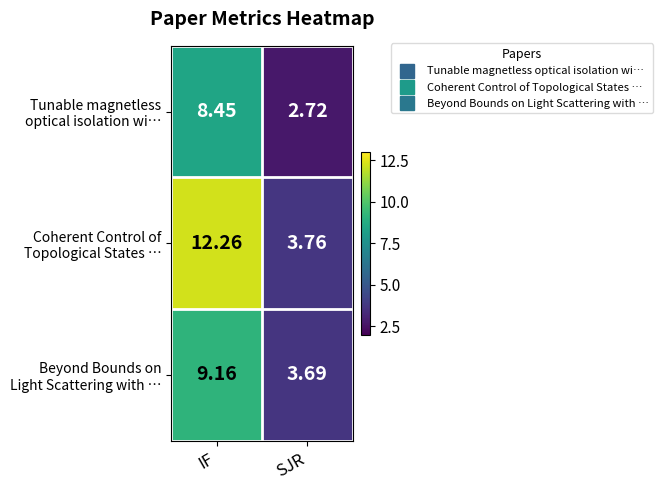

At which category does the chart reach its minimum across all series?

SJR